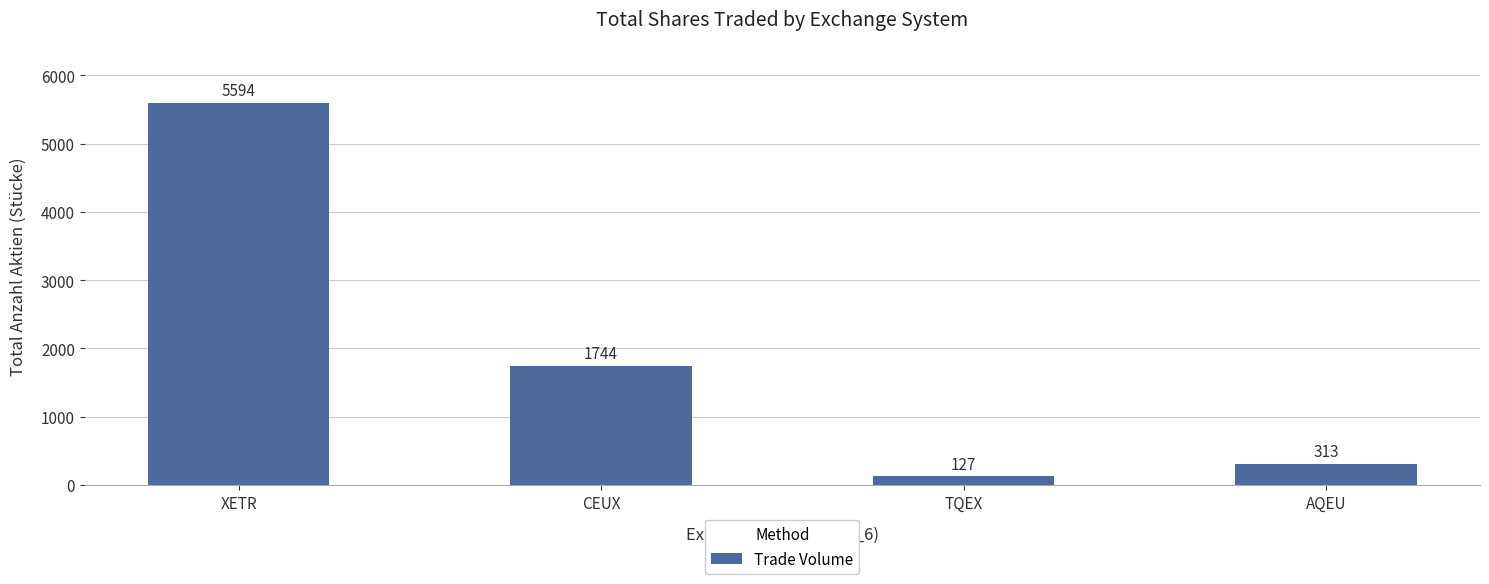

What is the difference between the maximum and minimum values?

5467